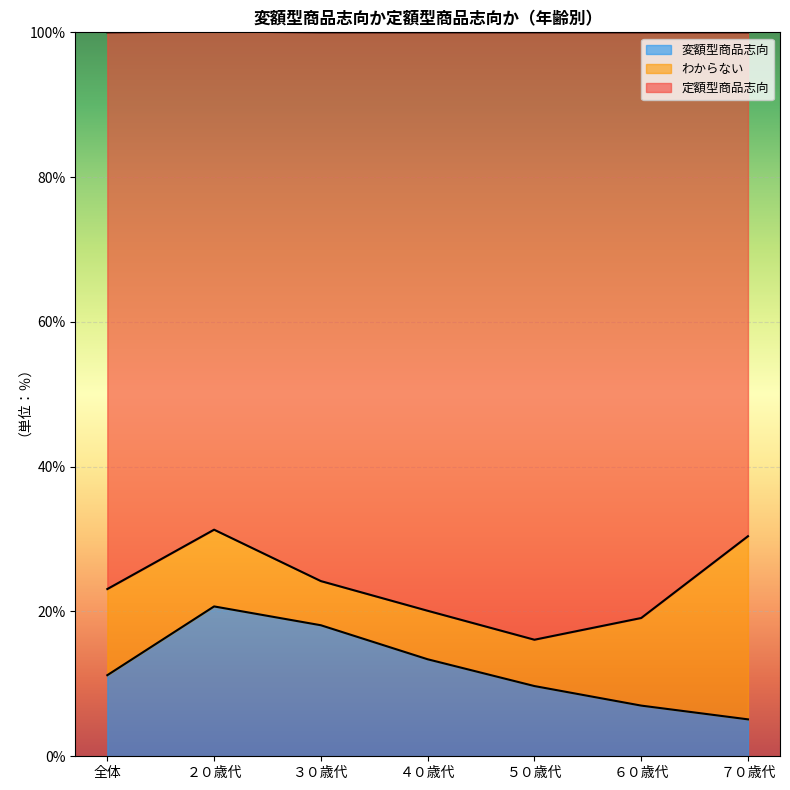

The 変額型商品志向 series shows 1.4 at ７０歳代. True or false?

False